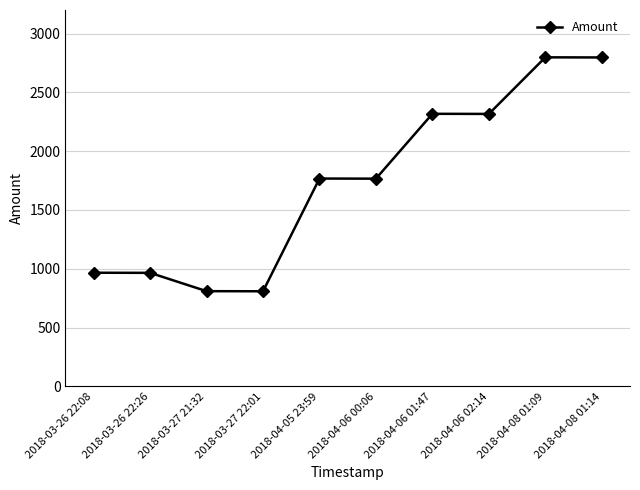

How many lines are shown in the chart?

1